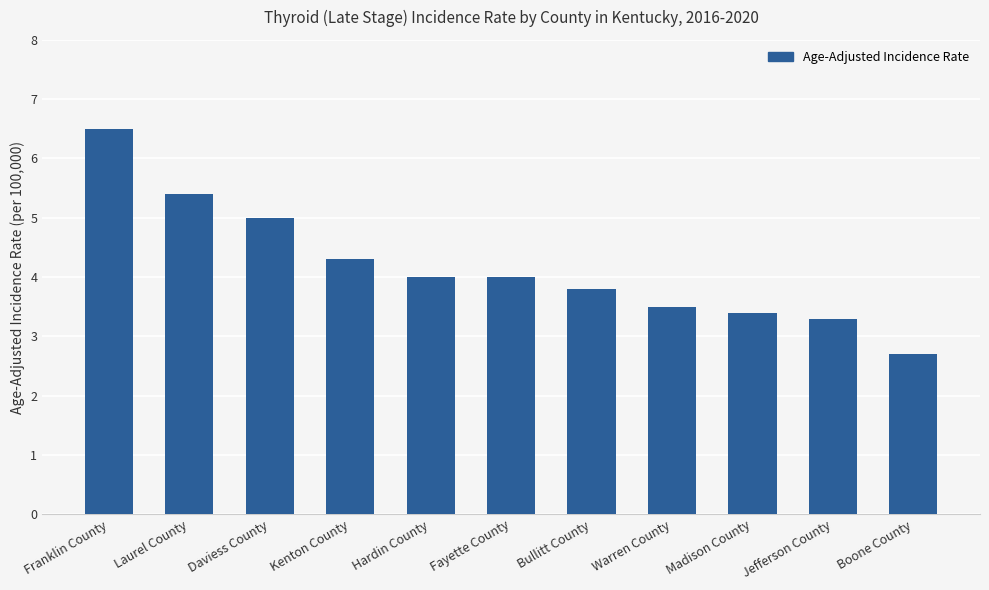

Which category has the lowest value across all series?

Boone County